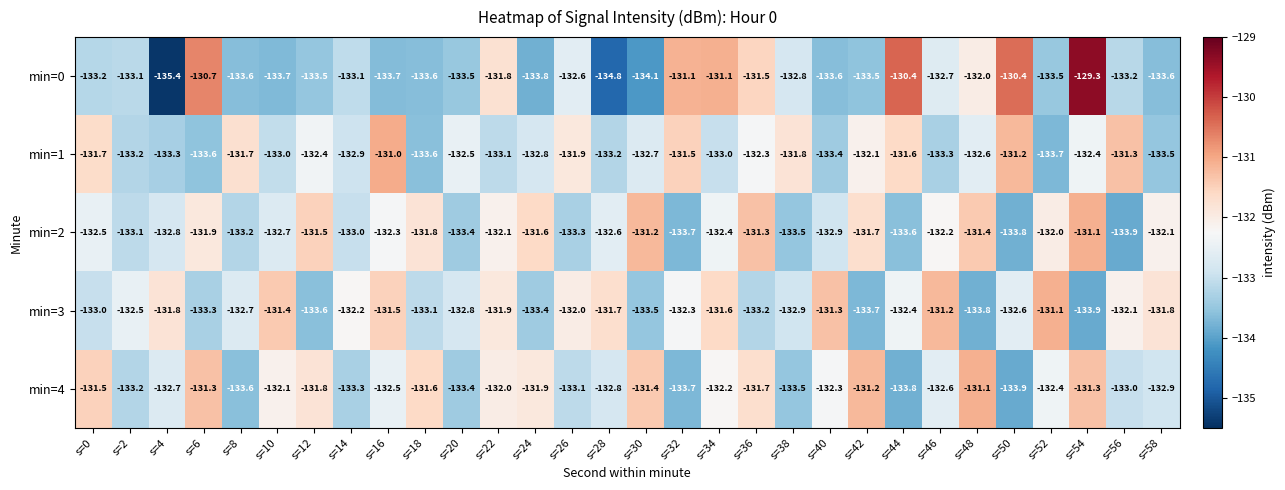

What is the sum of the min=1 values at s=12 and s=10?

-265.4